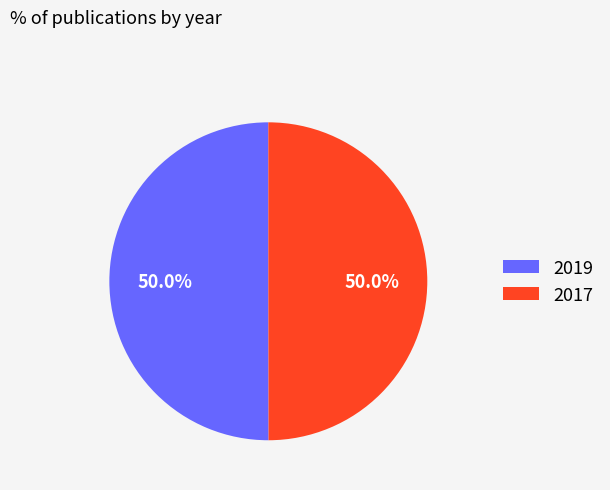

Approximately how many times larger is the value at 2019 compared to 2017?

1.0